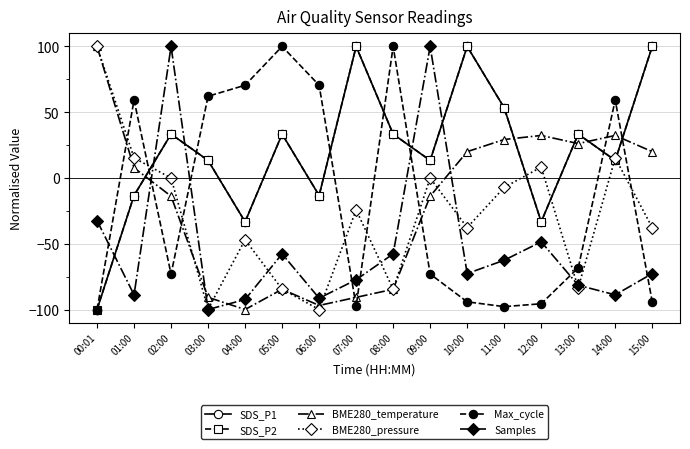

Where is the first local minimum for SDS_P1?

04:00